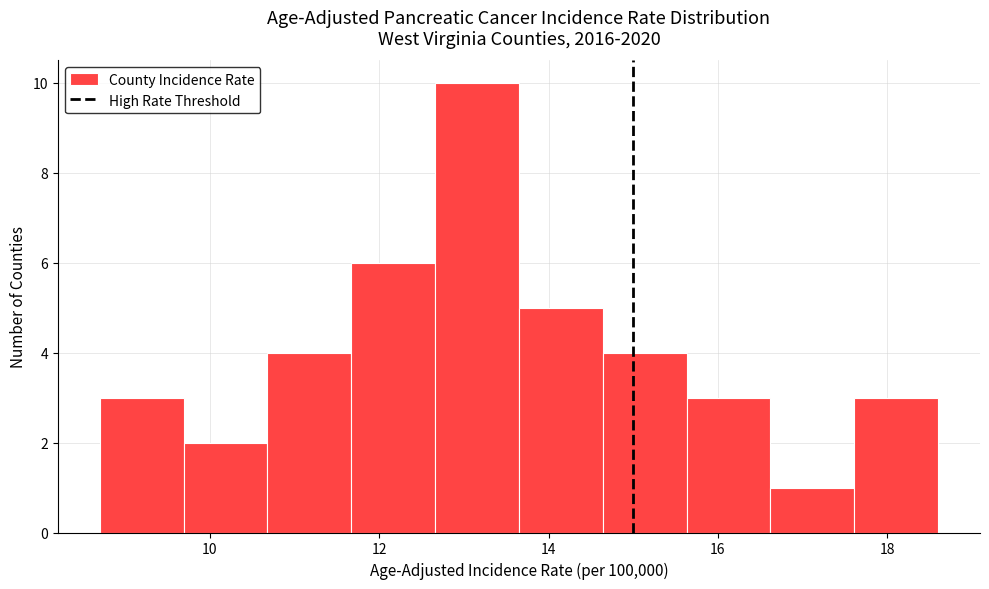

Reading left to right, list every bar in this chart as the range it spans on the x-axis followed by its height. Neither the bar edges nor the heights are printed on the chart, so give them approximately, as read against the axes.

8.8 to 9.6: 3
9.6 to 10.6: 2
10.6 to 11.6: 4
11.6 to 12.6: 6
12.6 to 13.6: 10
13.6 to 14.6: 5
14.6 to 15.6: 4
15.6 to 16.6: 3
16.6 to 17.6: 1
17.6 to 18.6: 3